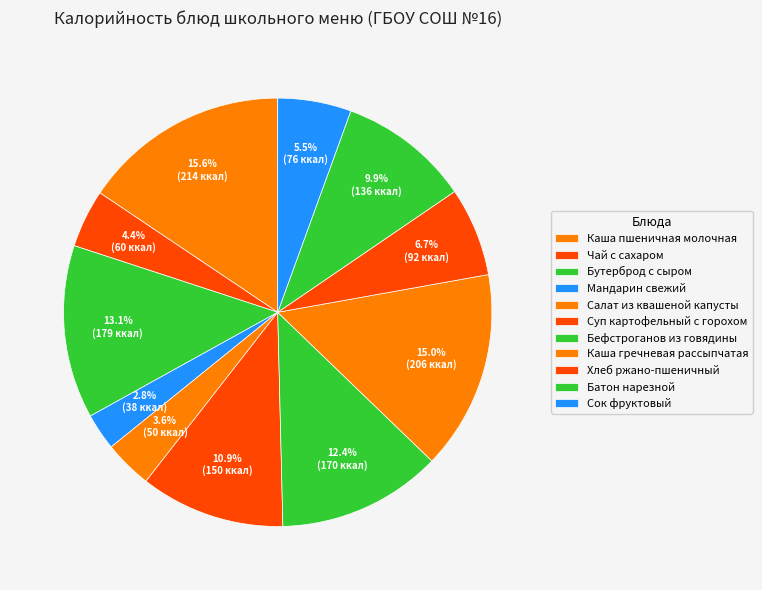

Is it true that Мандарин свежий is 3% of the pie?

True